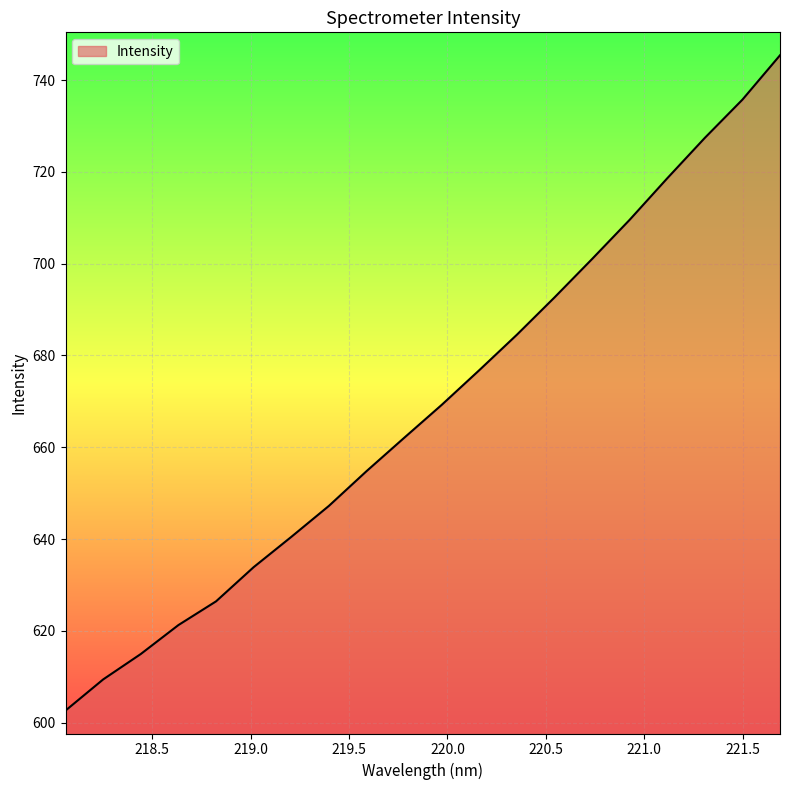

What is the difference between the maximum and minimum values?

142.8